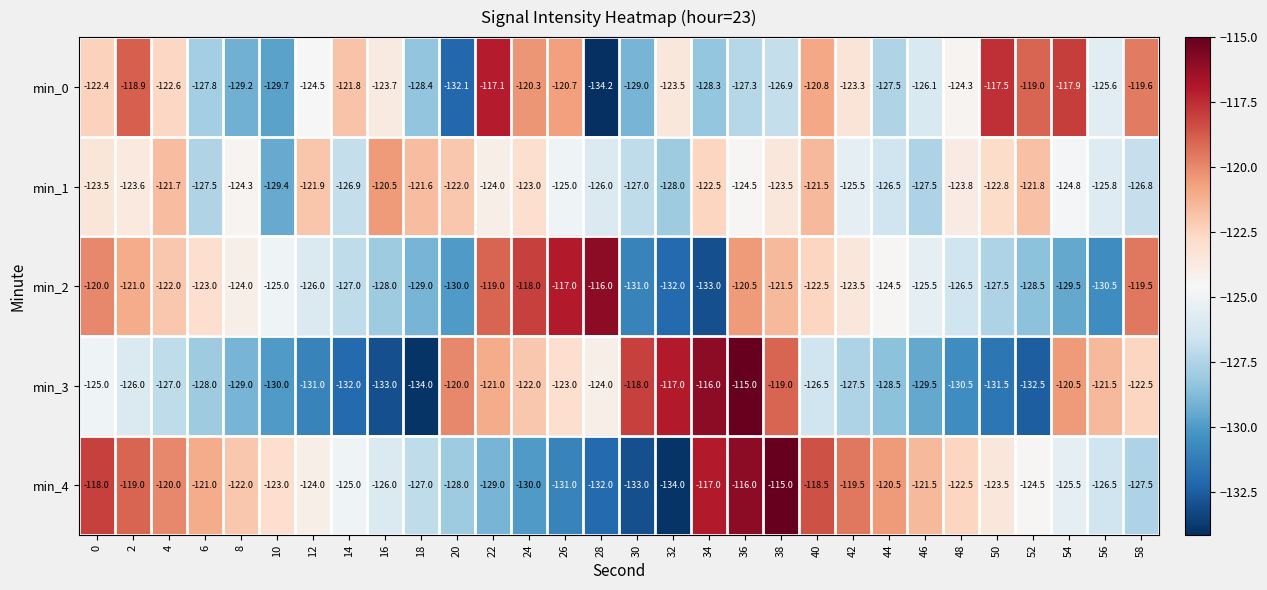

What is the sum of all min_0 values?

-3730.0